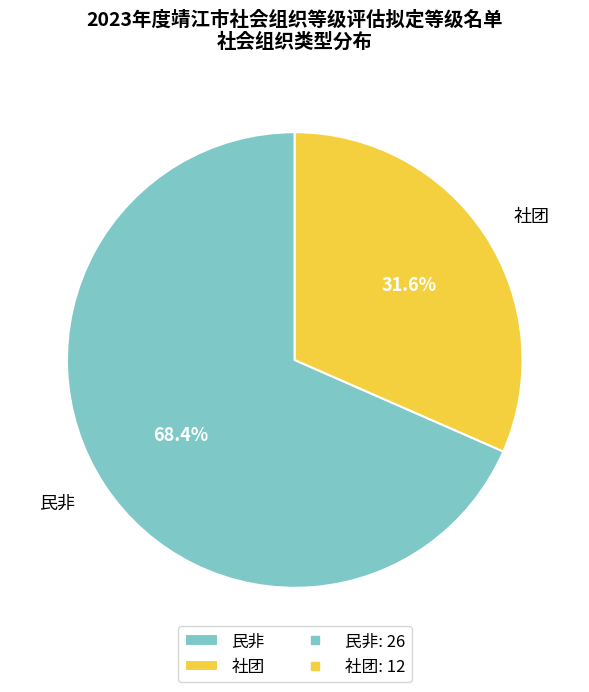

Rank the categories by value from highest to lowest.

民非, 社团